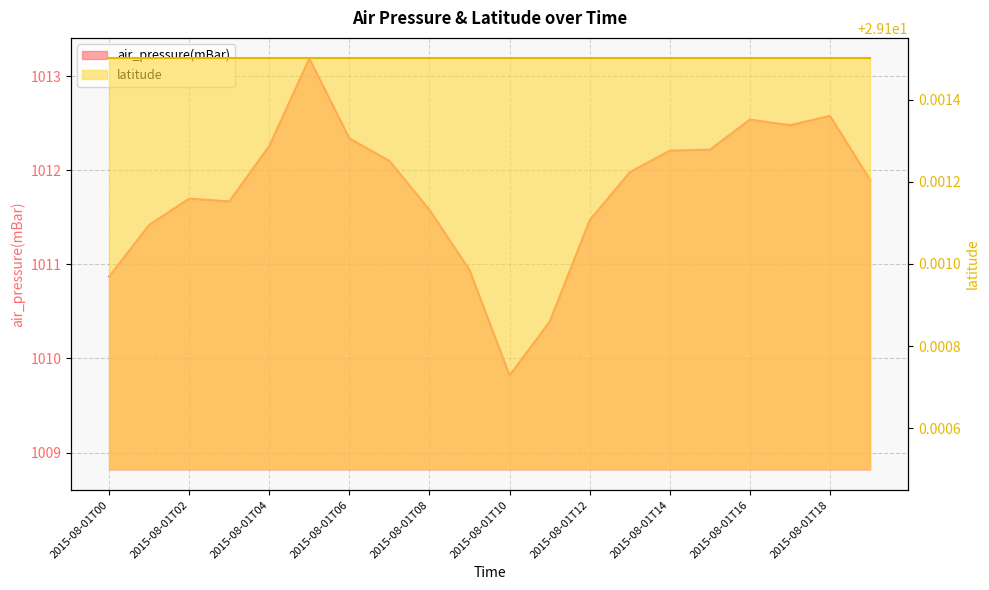

What is the average value?

1011.8